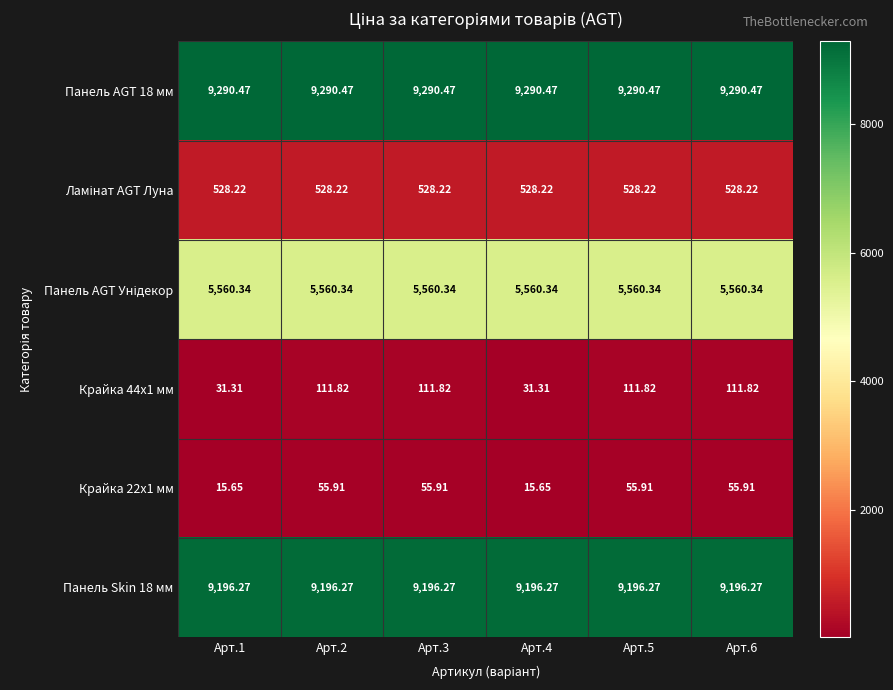

Is the value of Панель Skin 18 мм at Арт.2 greater than the value of Крайка 22x1 мм at Арт.3?

Yes